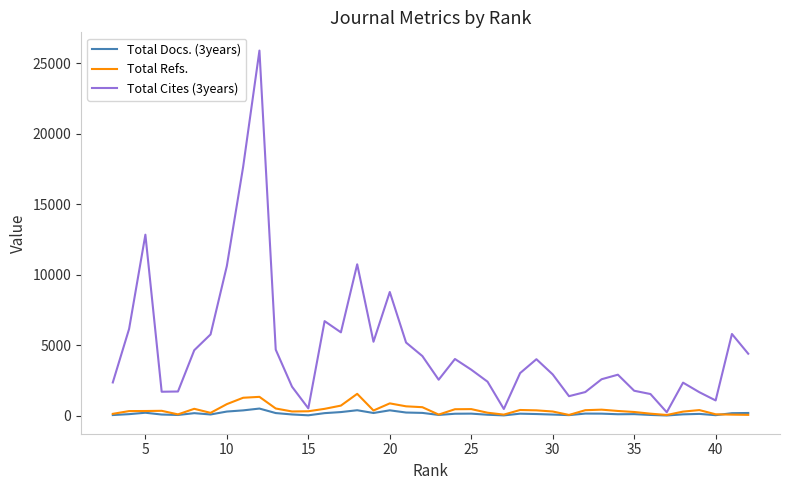

Rank the series by their maximum value, from highest to lowest.

Total Cites (3years), Total Refs., Total Docs. (3years)